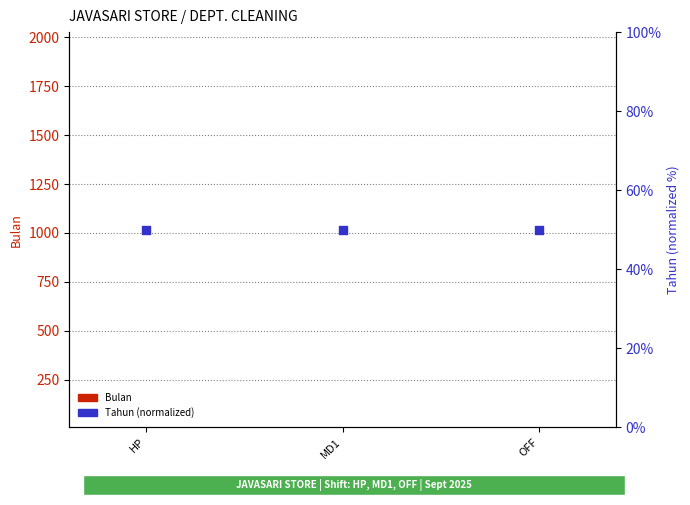

Which series has the largest Y range (max minus min)?

Bulan